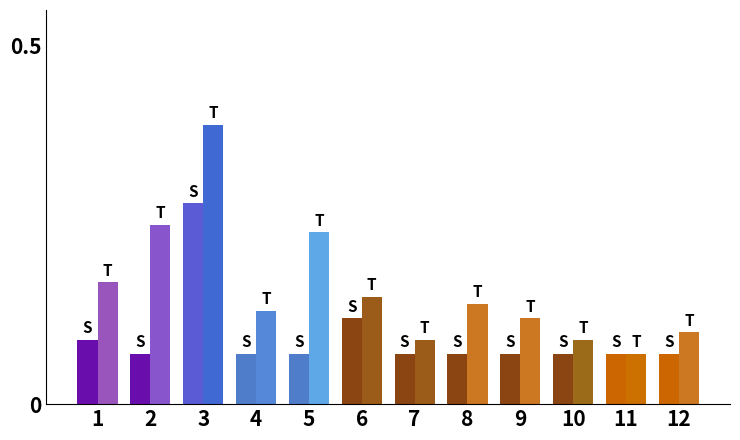

Reading left to right, transcribe all the data shown in this chart.

S: 0.1	0.1	0.3	0.1	0.1	0.1	0.1	0.1	0.1	0.1	0.1	0.1
T: 0.2	0.2	0.4	0.1	0.2	0.1	0.1	0.1	0.1	0.1	0.1	0.1